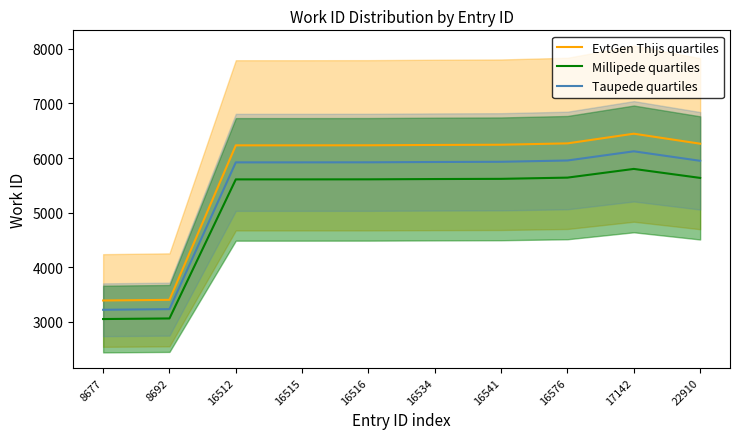

How many data points in Taupede quartiles are above 5927?

5